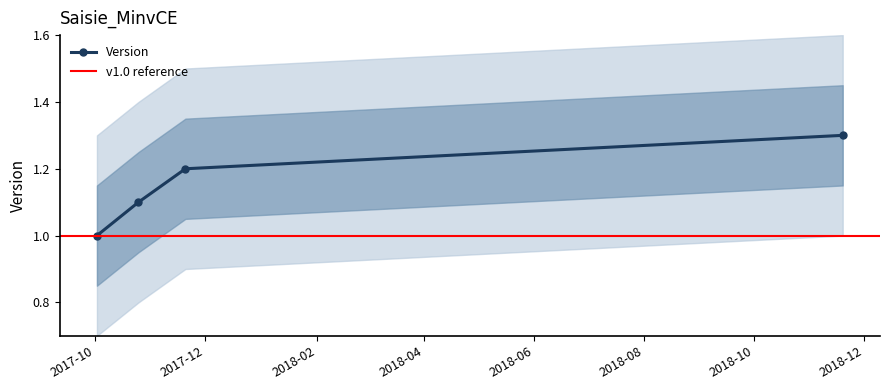

List the labels in order of value, largest first.

2018-11-19, 2017-11-20, 2017-10-25, 2017-10-02